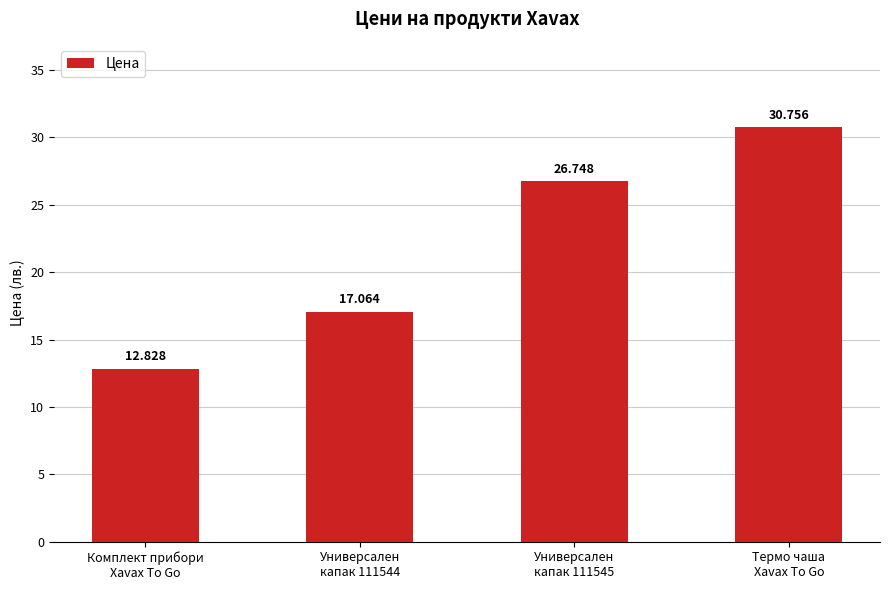

How many data points are less than 26?

2